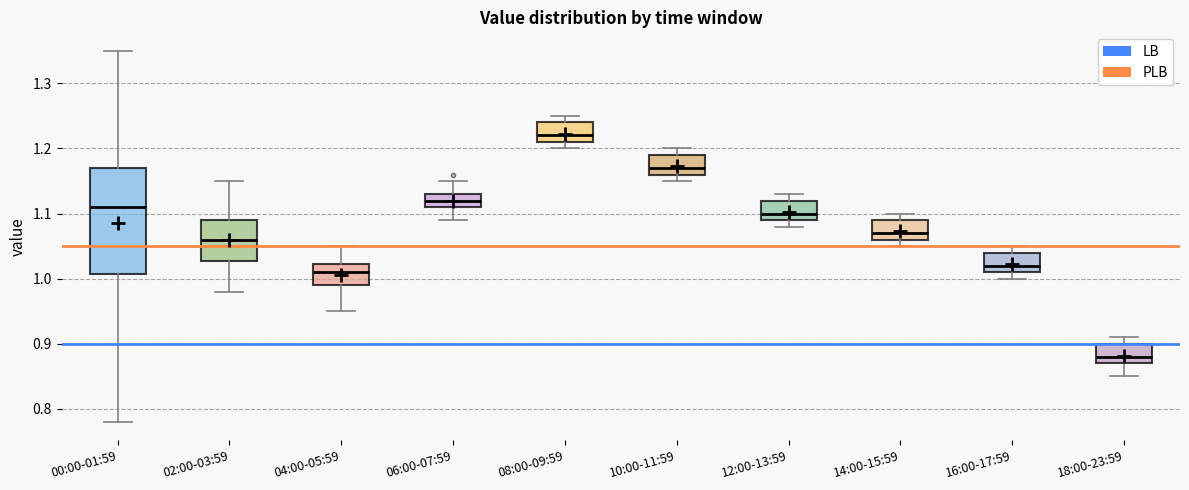

Reading left to right, transcribe this box plot: for each box, give where its median line is, the range the box spans, and where its two whiskers end, as read against the y-axis. The values are not printed on the chart, so give them approximately, as read against the axis.

00:00-01:59: median 1.11, box 1.01 to 1.17, whiskers 0.78 to 1.35
02:00-03:59: median 1.06, box 1.03 to 1.09, whiskers 0.98 to 1.15
04:00-05:59: median 1.01, box 0.99 to 1.02, whiskers 0.95 to 1.05
06:00-07:59: median 1.12, box 1.11 to 1.13, whiskers 1.09 to 1.15
08:00-09:59: median 1.22, box 1.21 to 1.24, whiskers 1.20 to 1.25
10:00-11:59: median 1.17, box 1.16 to 1.19, whiskers 1.15 to 1.20
12:00-13:59: median 1.10, box 1.09 to 1.12, whiskers 1.08 to 1.13
14:00-15:59: median 1.07, box 1.06 to 1.09, whiskers 1.05 to 1.10
16:00-17:59: median 1.02, box 1.01 to 1.04, whiskers 1.00 to 1.05
18:00-23:59: median 0.88, box 0.87 to 0.90, whiskers 0.85 to 0.91